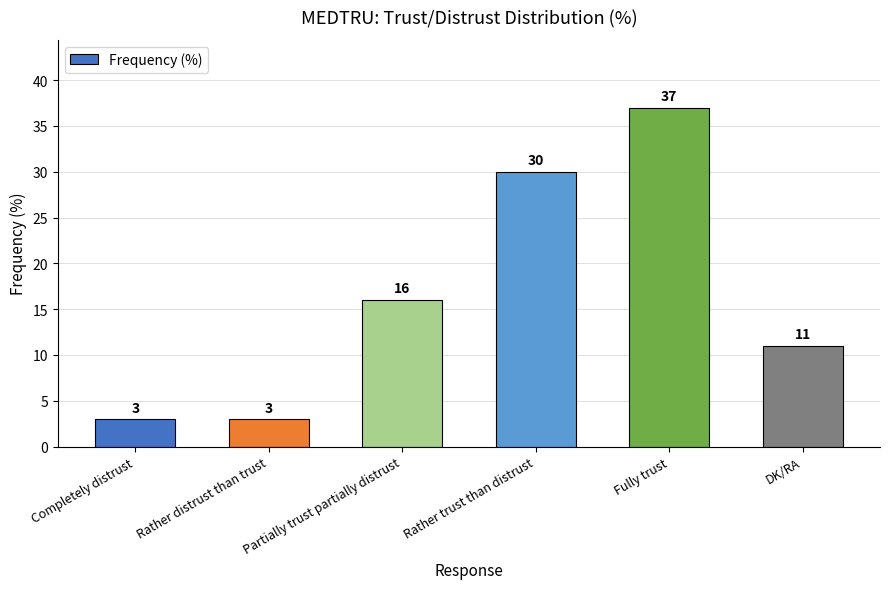

What is the difference between the maximum and minimum values?

34